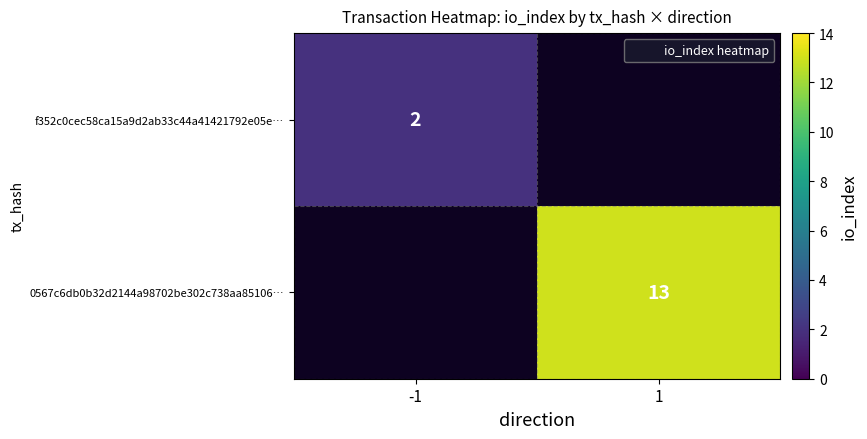

List the labels in order of f352c0cec58ca15a9d2ab33c44a41421792e05e… value, smallest first.

-1, 1